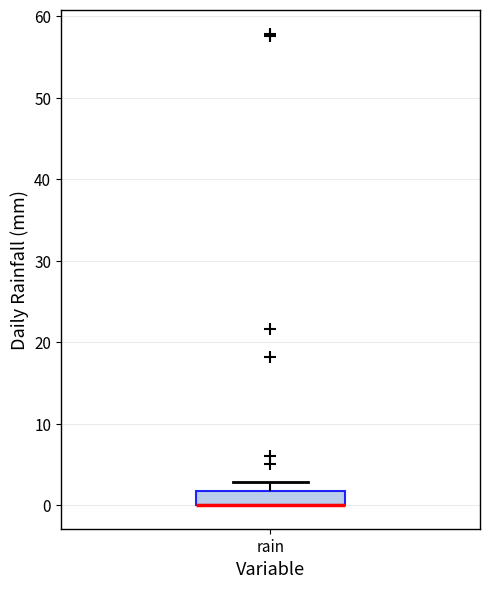

Read this box plot against the y-axis: the position of the median line, the range covered by the box, and the ends of both whiskers. The values are not printed on the chart, so give them approximately, as read against the axis.

median 0 (drawn on the box's lower edge), box 0 to 2, whiskers 0 to 3